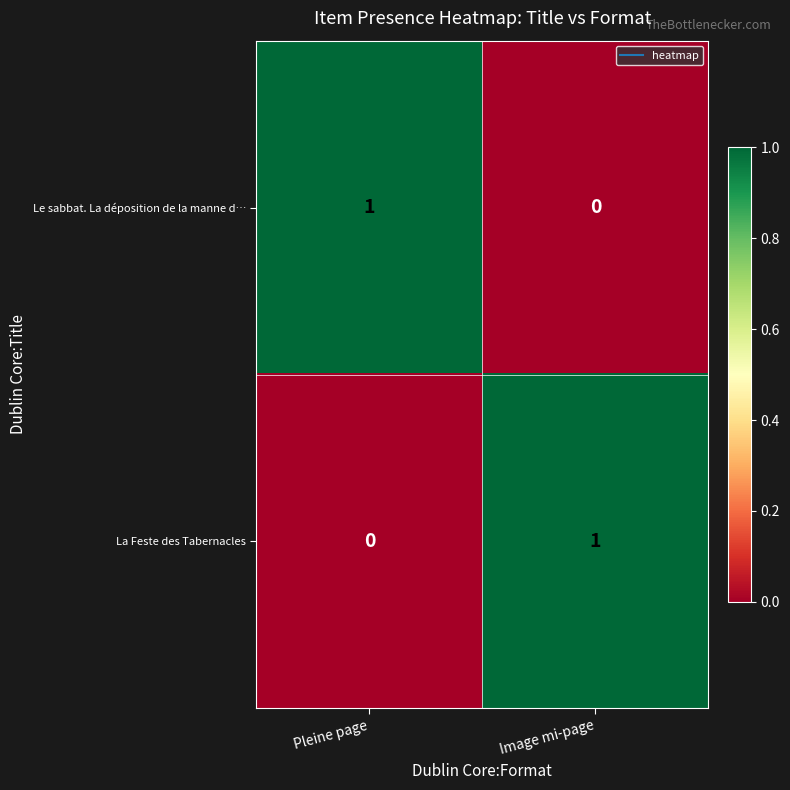

What is the difference between the highest and lowest values at Image mi-page?

1